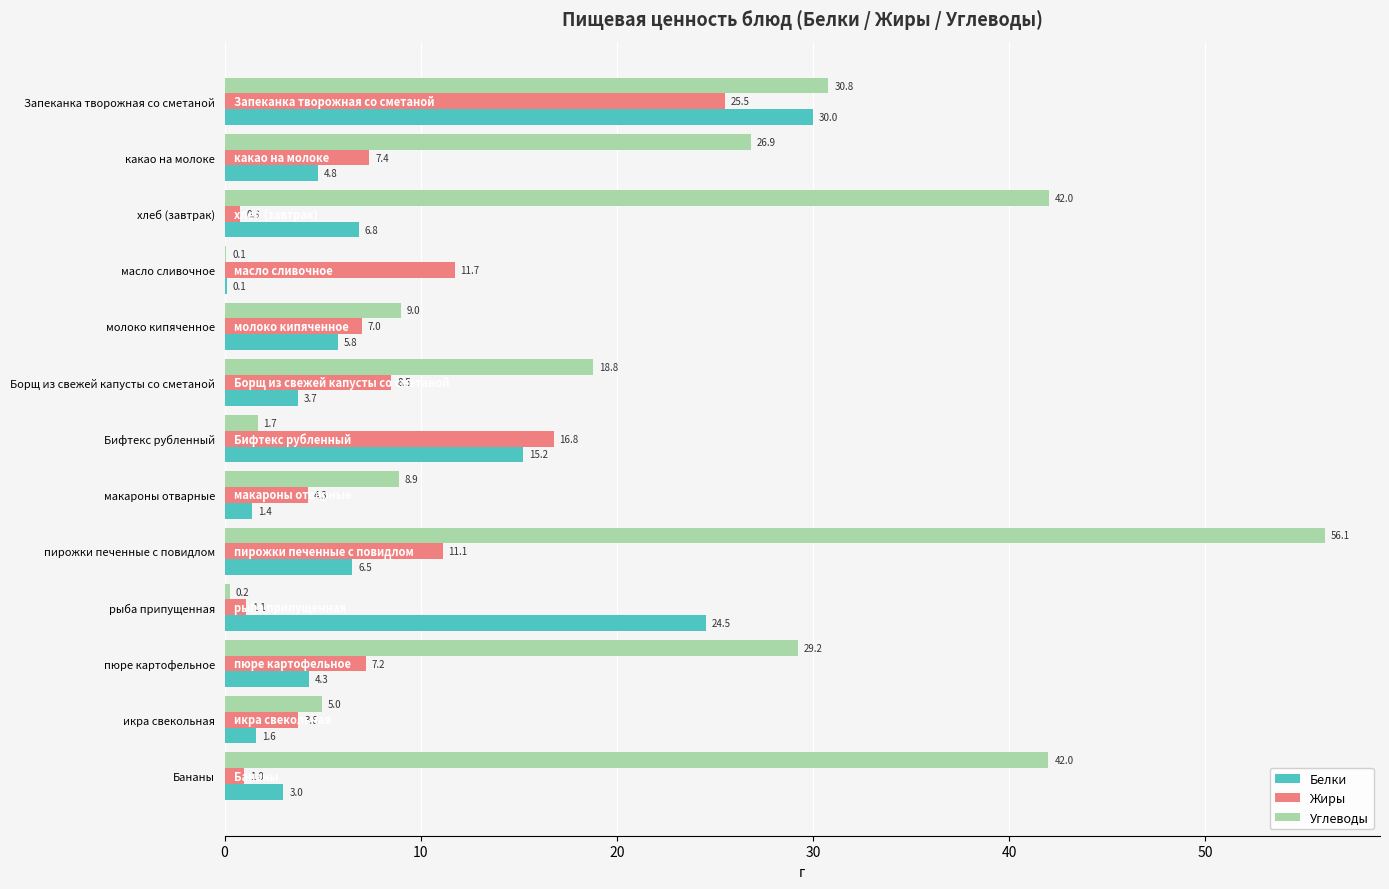

The Углеводы series shows 29.2 at пюре картофельное. True or false?

True